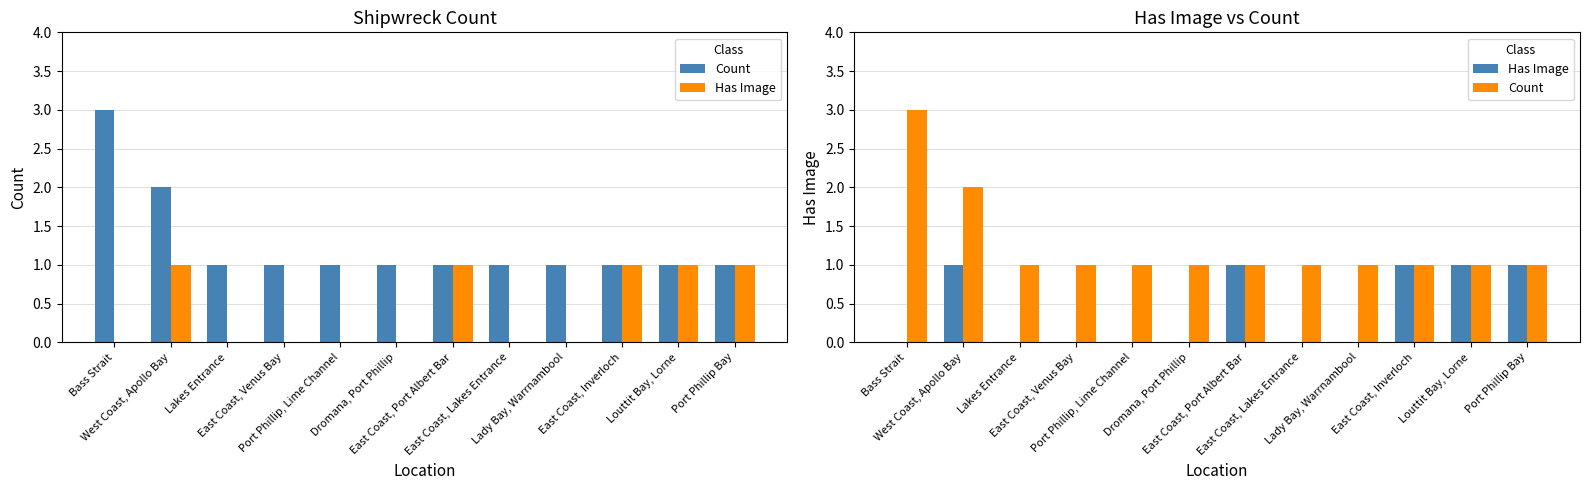

How many bars are there in each group?

2